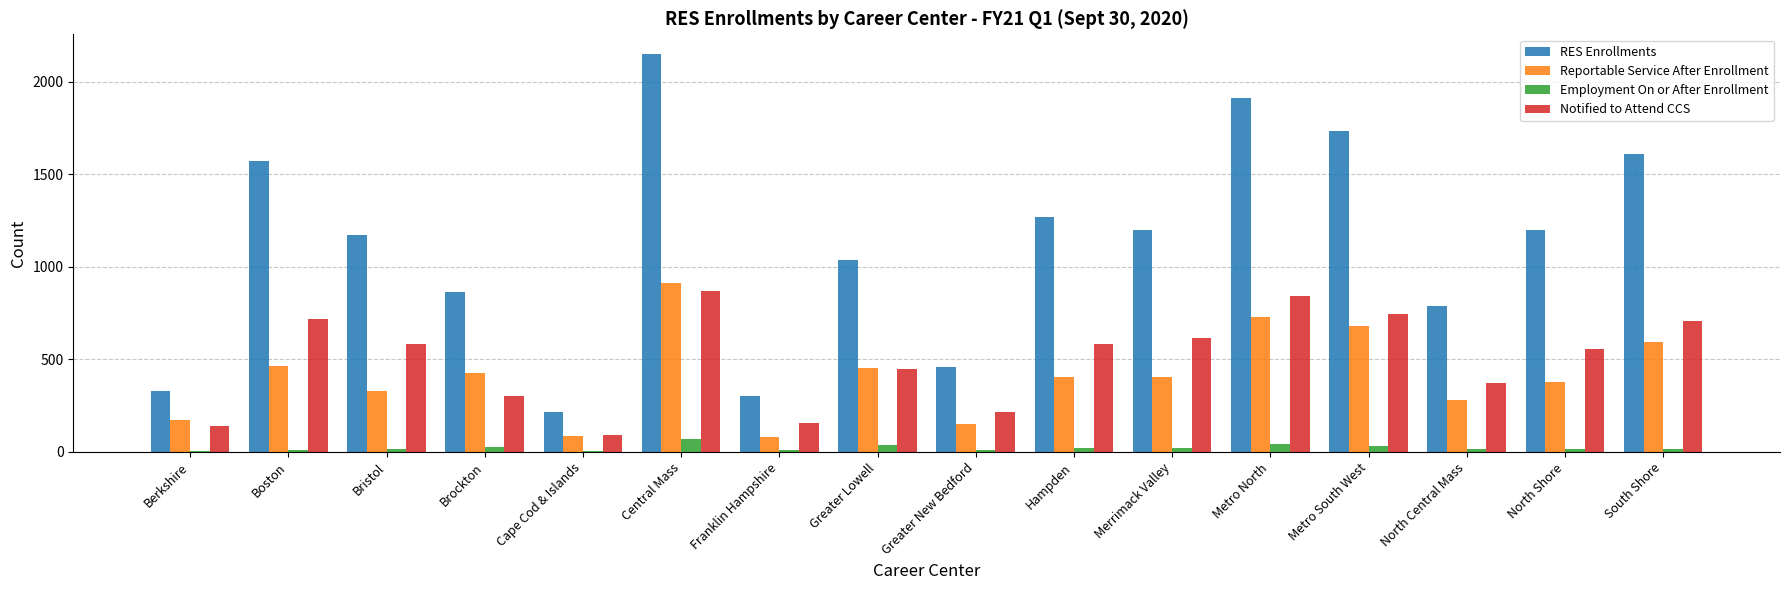

Where is Reportable Service After Enrollment nearest to the value 495?

Boston